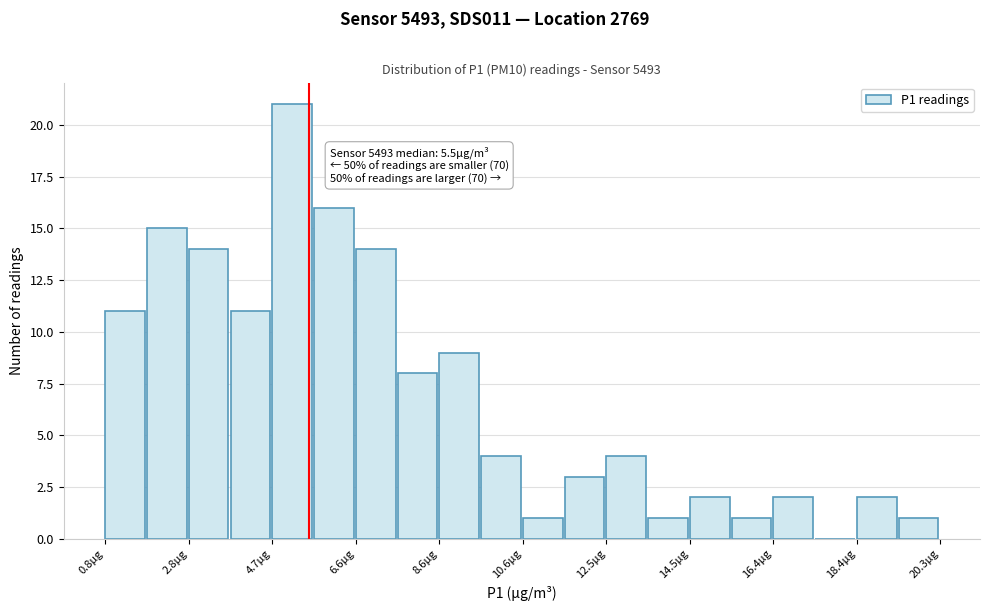

Over which range of the x-axis is the bar tallest?

4.8 to 5.6